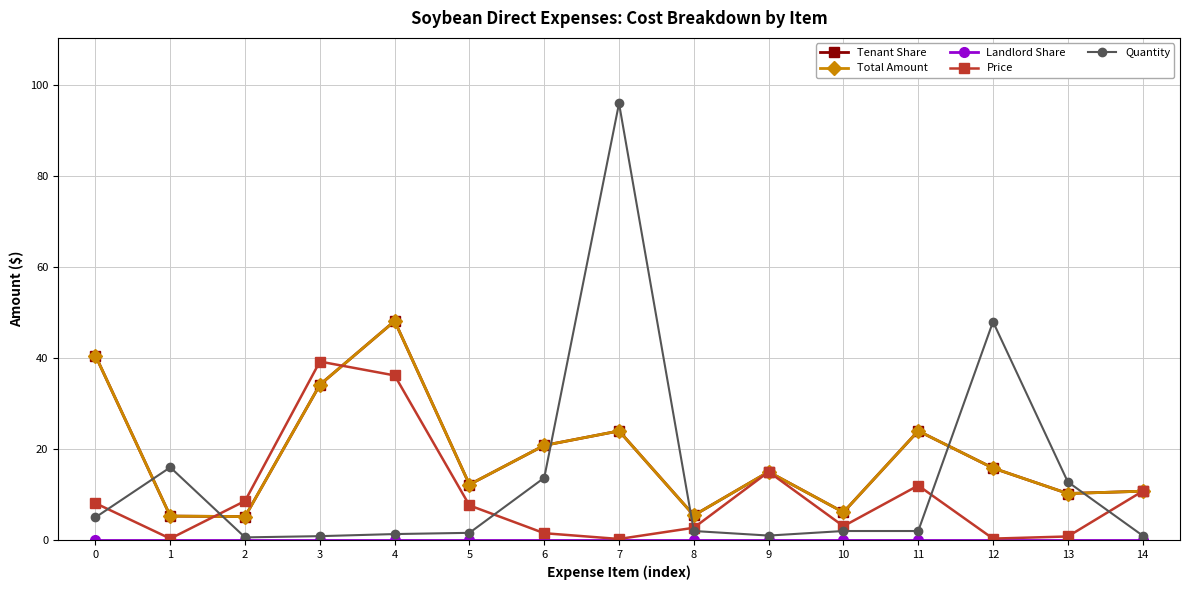

Is this an area chart (filled region under the line)?

No